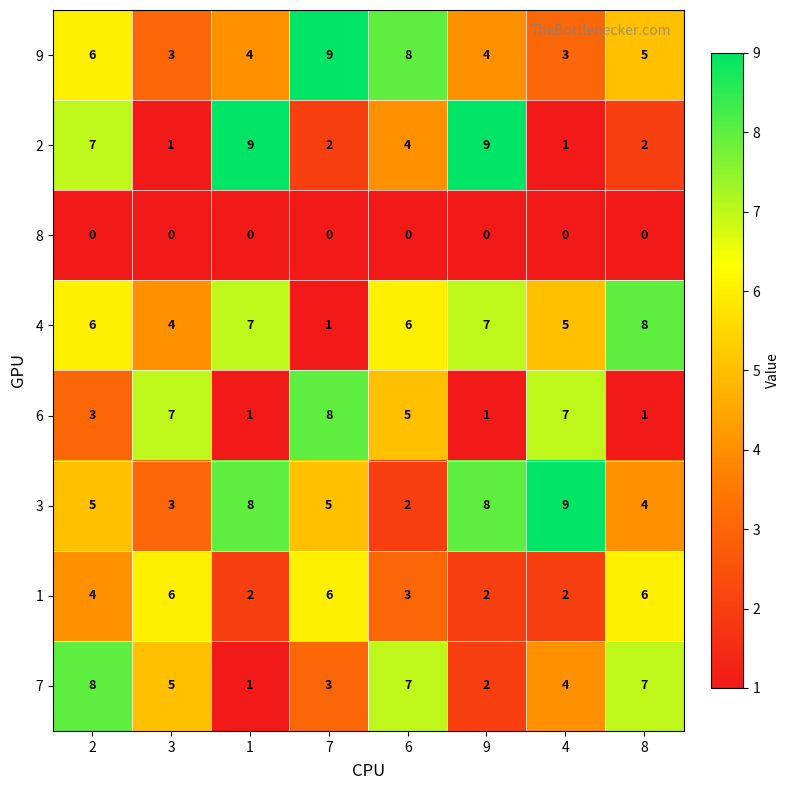

At which category is the sum across all series the highest?

2